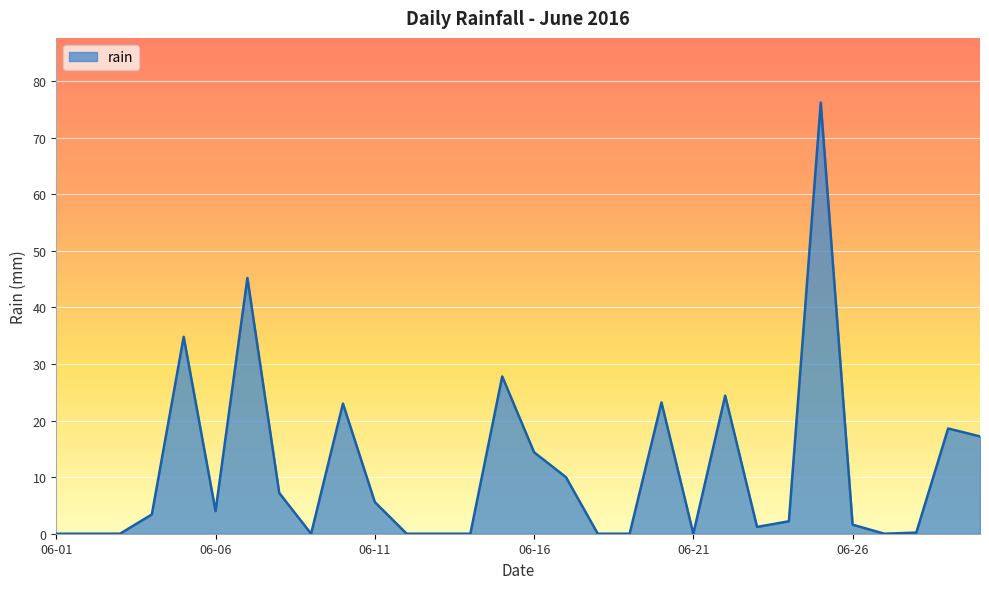

Count the number of categories in the chart.

30